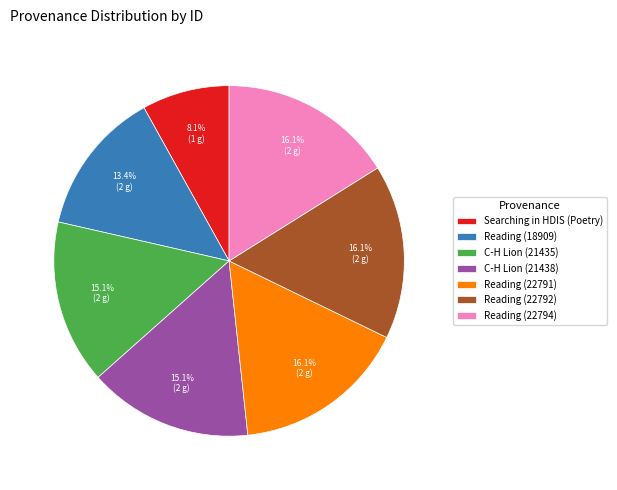

Which slice is the smallest?

Searching in HDIS (Poetry)